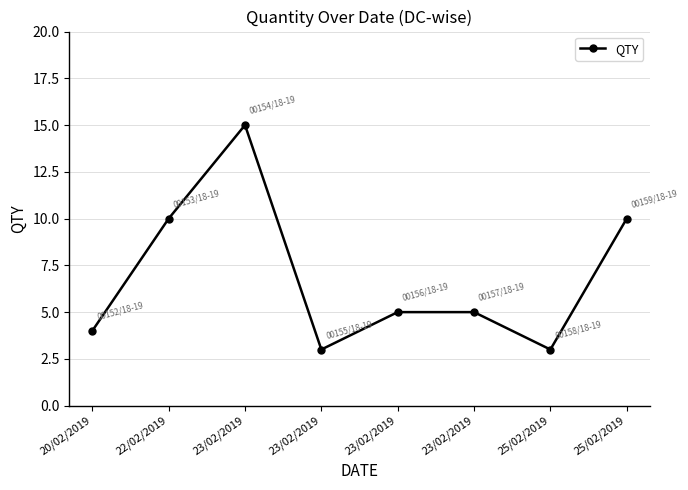

How many categories are shown in the chart?

8